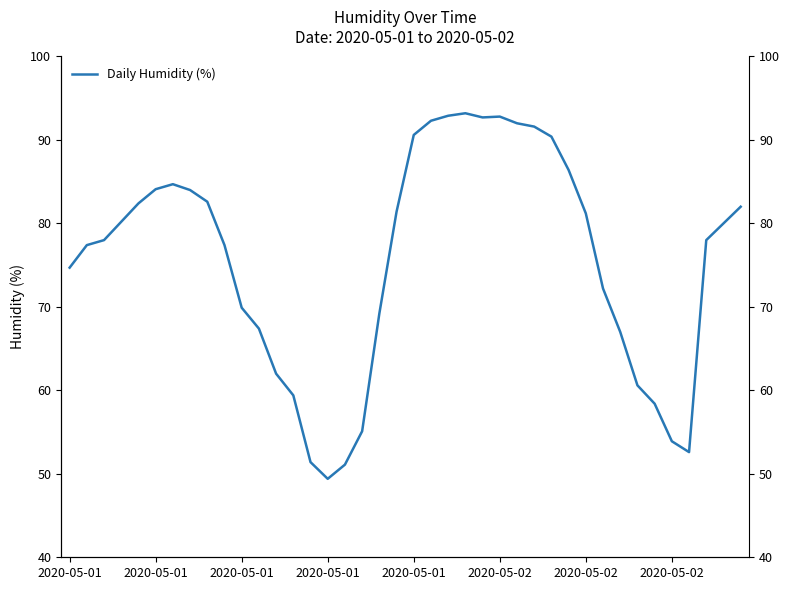

Which has a higher value, 35 or 24?

24